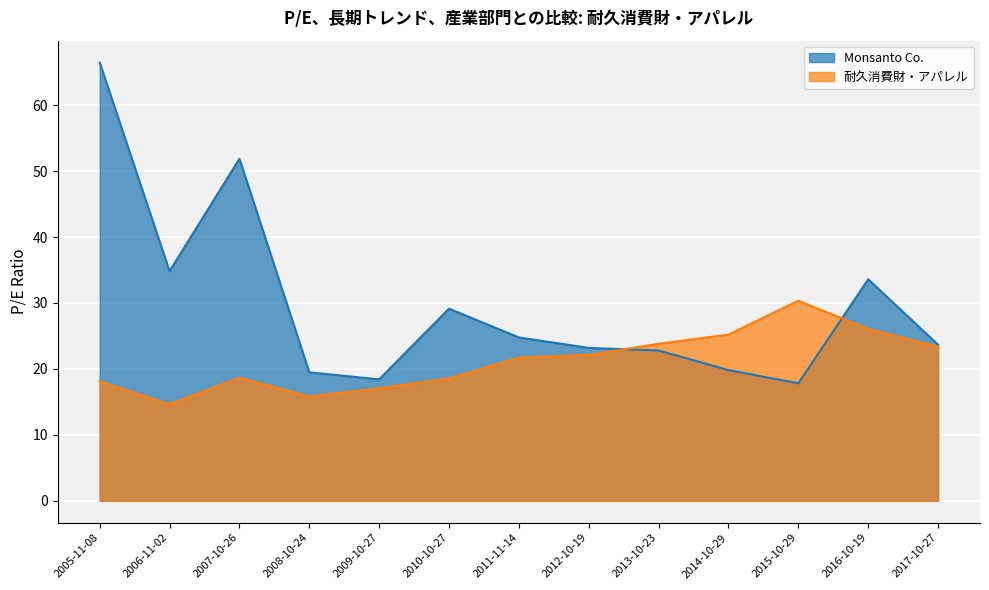

Where do 耐久消費財・アパレル and Monsanto Co. first cross each other?

2012-10-19 and 2013-10-23